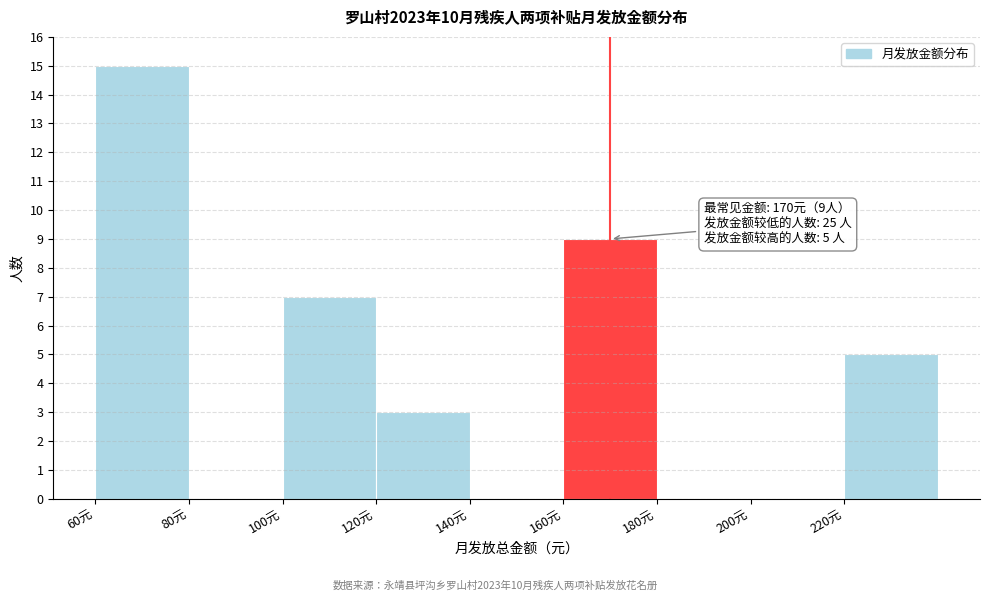

Which range on the x-axis has the tallest bar?

60 to 80